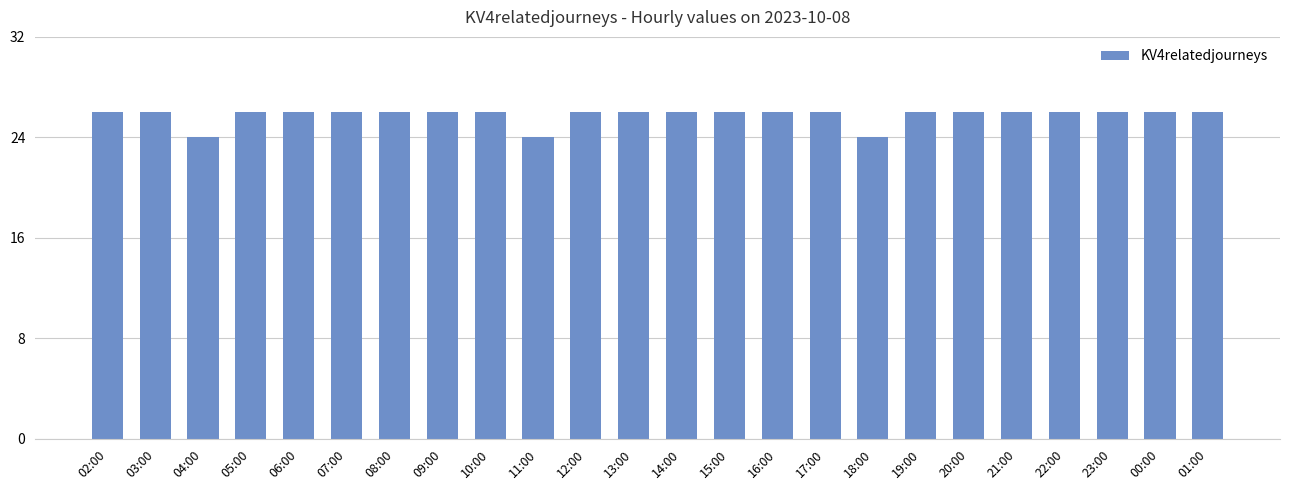

How many distinct data groups are displayed?

1